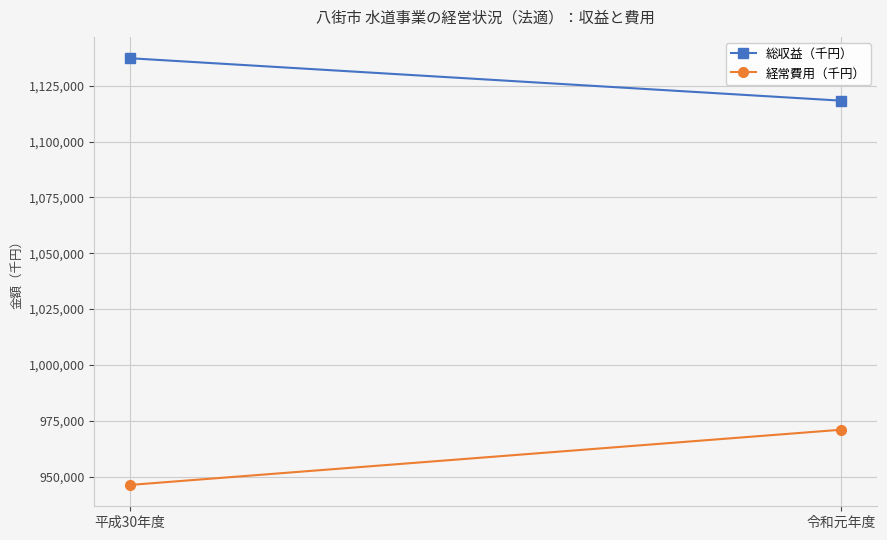

Is it true that 経常費用（千円） equals 946228 at 平成30年度?

True